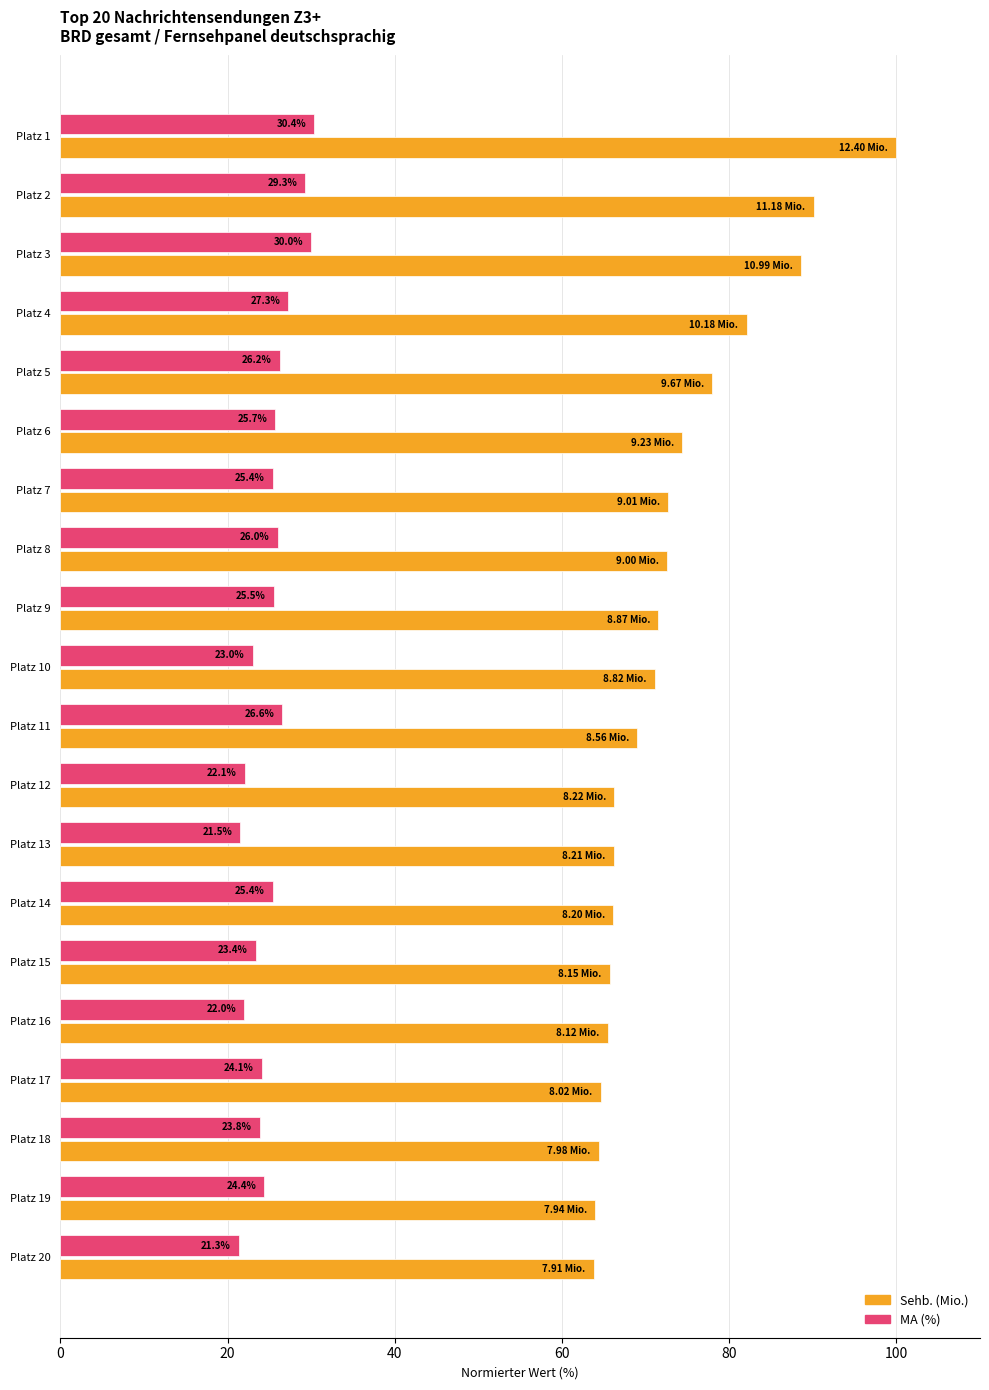

Which series has the largest total across all categories?

Sehb. (Mio.)